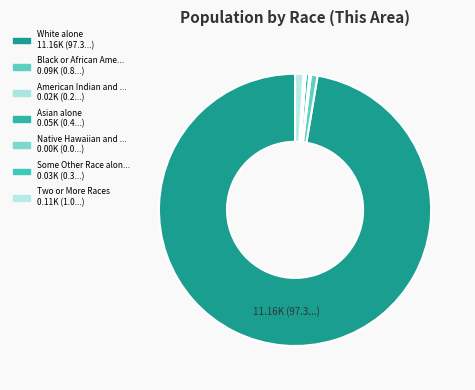

What is the smallest slice in the pie chart?

Native Hawaiian and Other Pacific